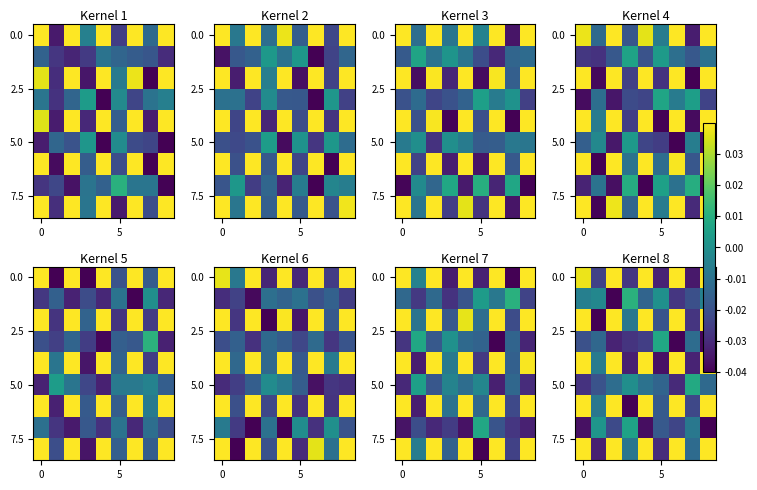

What is the total value across all series at 4?

0.1